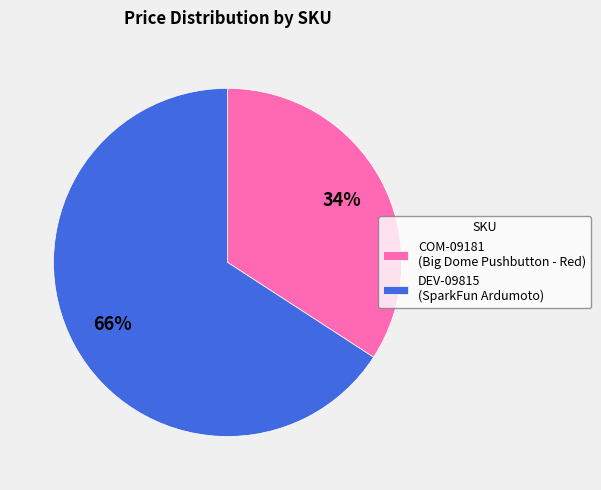

How many slices are in this pie chart?

2